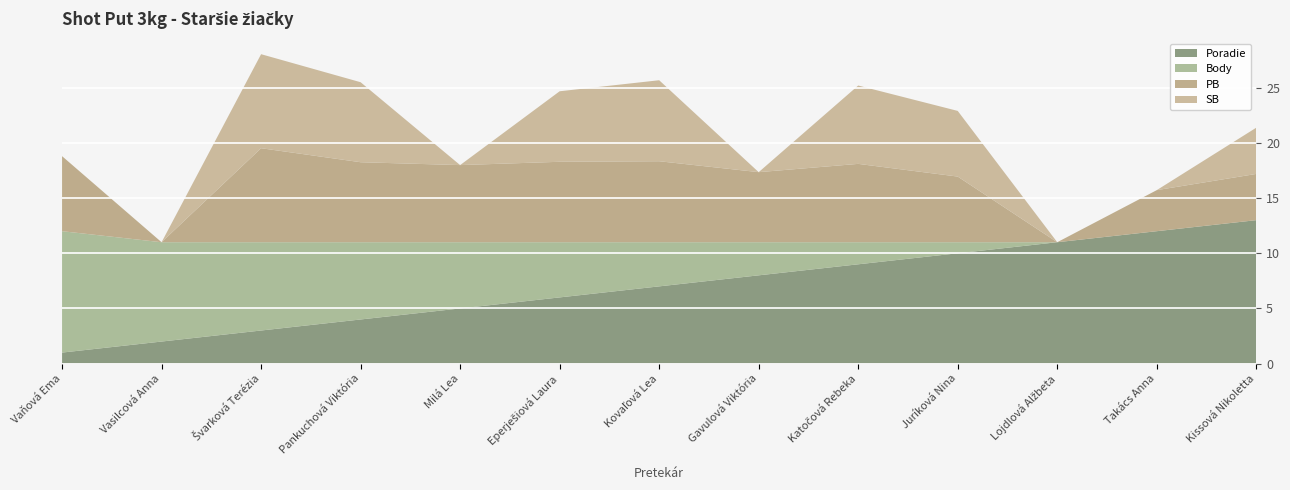

Reading left to right, list all the values displayed in this chart.

Poradie: Vaňová Ema=1.0	Vasilcová Anna=2.0	Švarková Terézia=3.0	Pankuchová Viktória=4.0	Milá Lea=5.0	Eperješiová Laura=6.0	Kovaľová Lea=7.0	Gavulová Viktória=8.0	Katočová Rebeka=9.0	Juríková Nina=10.0	Lojdlová Alžbeta=11.0	Takács Anna=12.0	Kissová Nikoletta=13.0
Body: Vaňová Ema=11.0	Vasilcová Anna=9.0	Švarková Terézia=8.0	Pankuchová Viktória=7.0	Milá Lea=6.0	Eperješiová Laura=5.0	Kovaľová Lea=4.0	Gavulová Viktória=3.0	Katočová Rebeka=2.0	Juríková Nina=1.0	Lojdlová Alžbeta=0.0	Takács Anna=0.0	Kissová Nikoletta=0.0
PB: Vaňová Ema=6.8	Vasilcová Anna=0.0	Švarková Terézia=8.5	Pankuchová Viktória=7.2	Milá Lea=7.0	Eperješiová Laura=7.3	Kovaľová Lea=7.3	Gavulová Viktória=6.3	Katočová Rebeka=7.1	Juríková Nina=6.0	Lojdlová Alžbeta=0.0	Takács Anna=3.7	Kissová Nikoletta=4.2
SB: Vaňová Ema=0.0	Vasilcová Anna=0.0	Švarková Terézia=8.5	Pankuchová Viktória=7.2	Milá Lea=0.0	Eperješiová Laura=6.4	Kovaľová Lea=7.3	Gavulová Viktória=0.0	Katočová Rebeka=7.1	Juríková Nina=6.0	Lojdlová Alžbeta=0.0	Takács Anna=0.0	Kissová Nikoletta=4.2